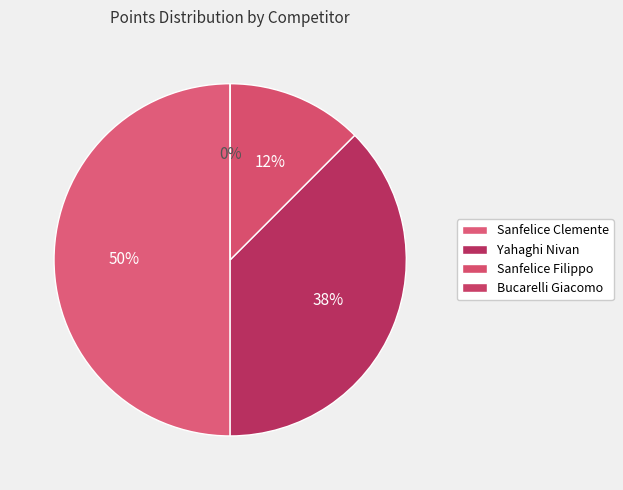

To the nearest percent, what is the average slice percentage?

25%